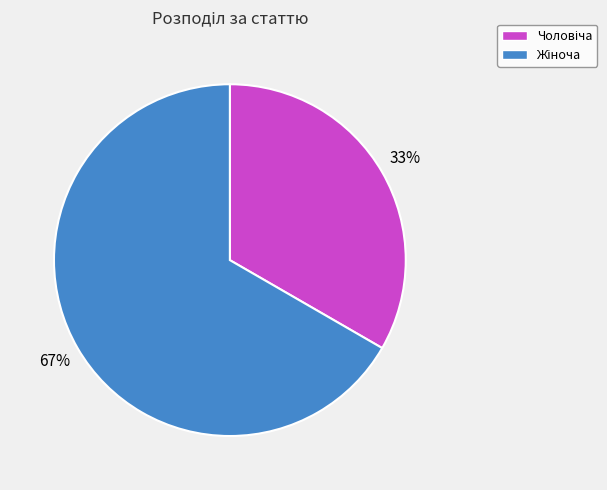

To the nearest percent, what is the average slice percentage?

50%